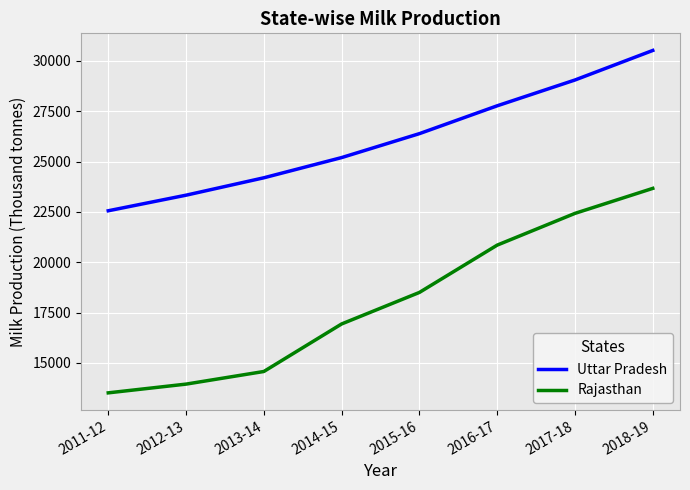

The value of Rajasthan at 2012-13 is 13946. True or false?

True